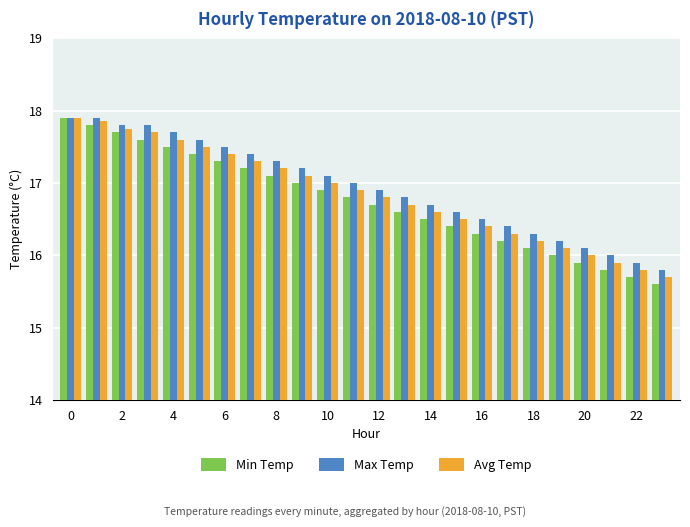

Which series has the widest spread of values?

Min Temp